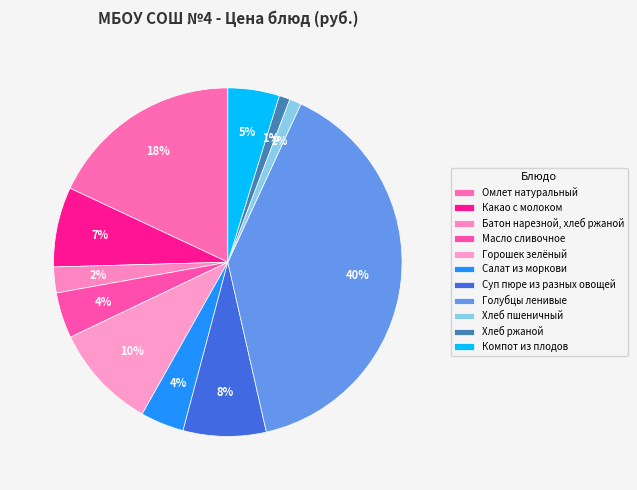

How many slices are in this pie chart?

11